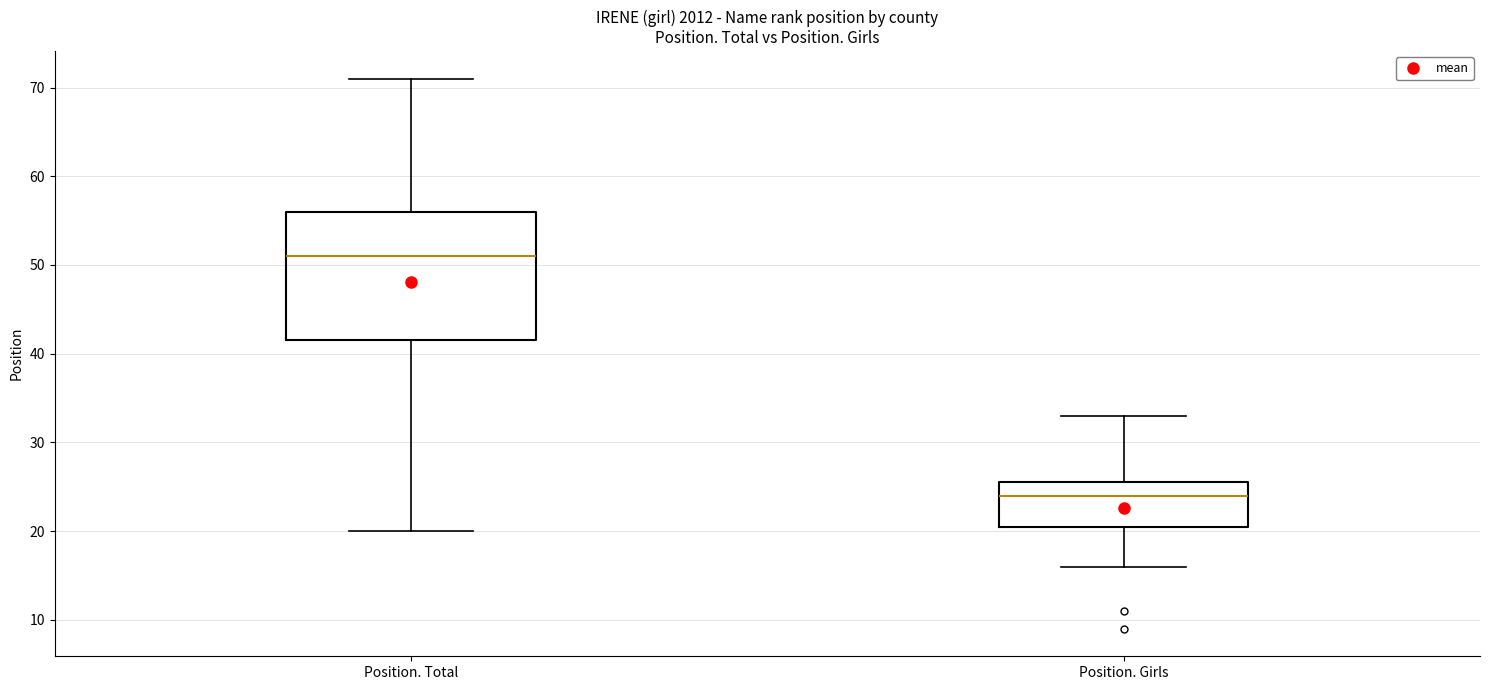

Comparing the boxes themselves (not the whiskers), which one is the tallest?

Position. Total